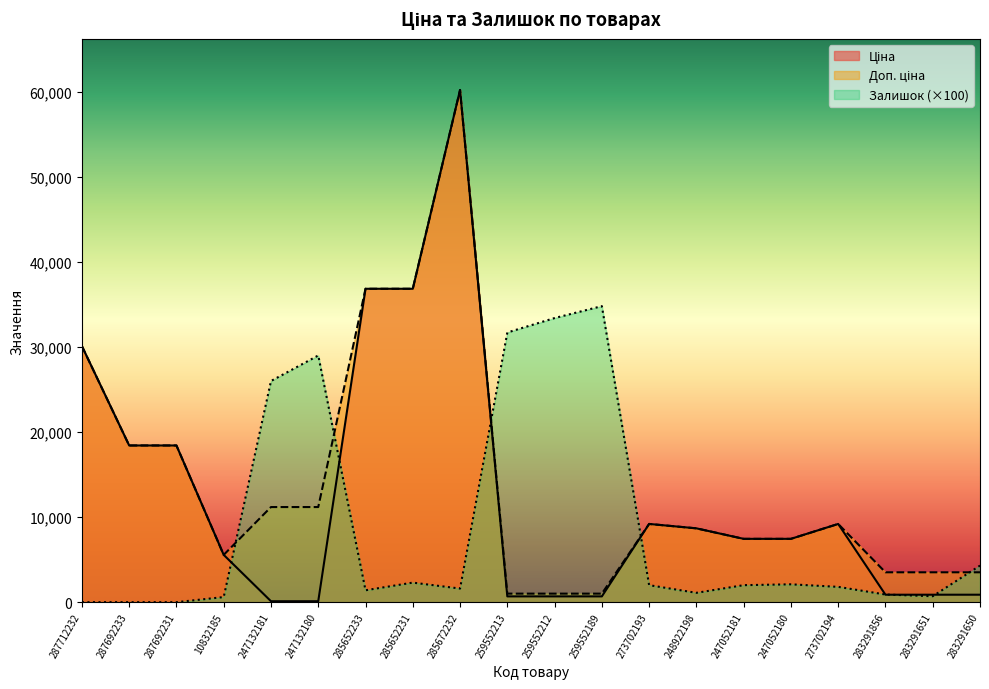

At which category is the sum across all series the highest?

285672232